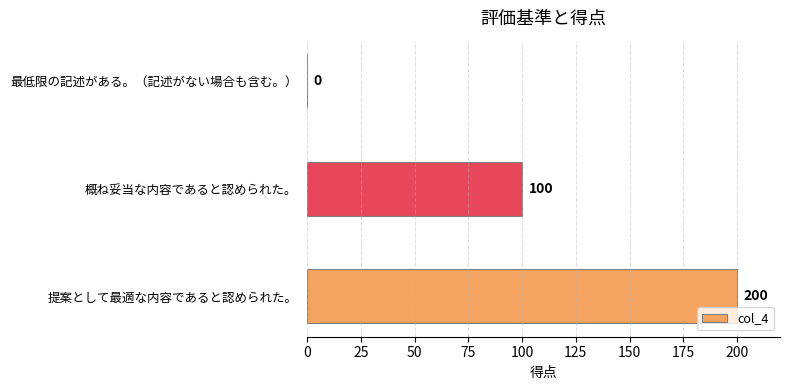

Between 概ね妥当な内容であると認められた。 and 提案として最適な内容であると認められた。, which is larger?

提案として最適な内容であると認められた。